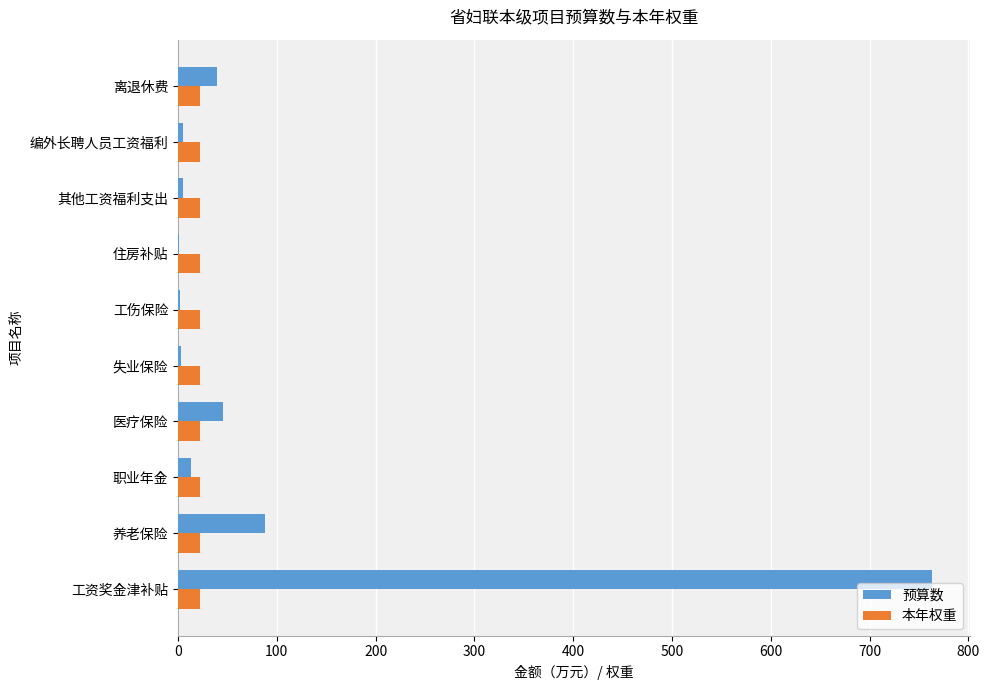

What is the sum of all 本年权重 values?

225.0